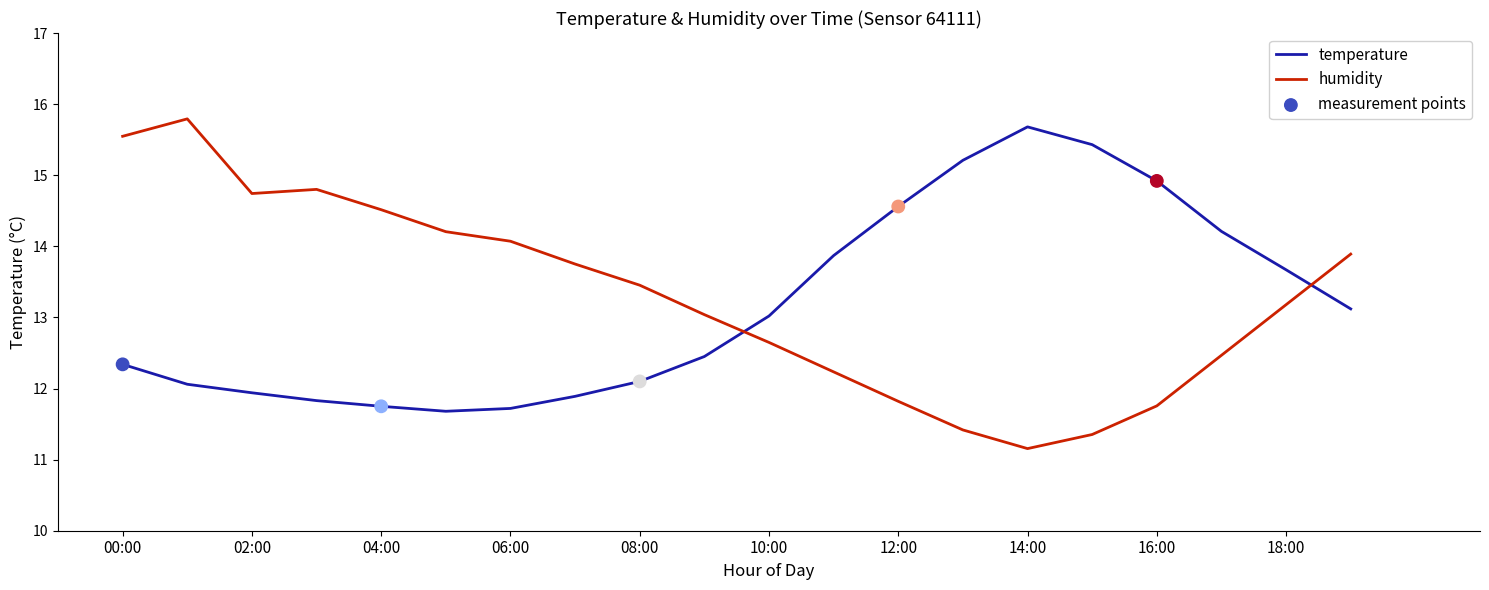

What is the lowest value of the humidity series?

11.2